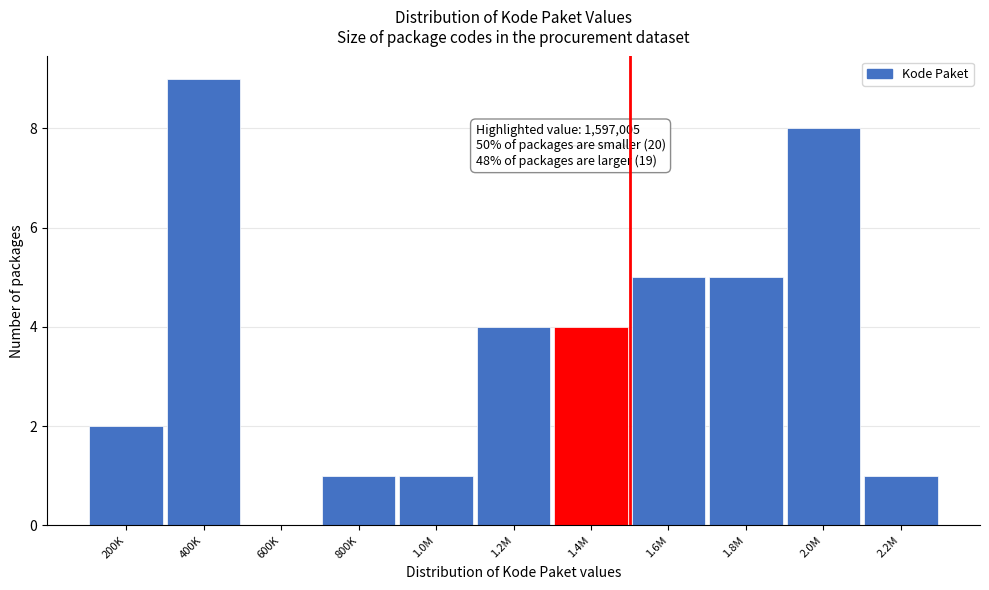

Reading right to left, extract all data points from this chart.

2.2M=1	2.0M=8	1.8M=5	1.6M=5	1.4M=4	1.2M=4	1.0M=1	800K=1	600K=0	400K=9	200K=2